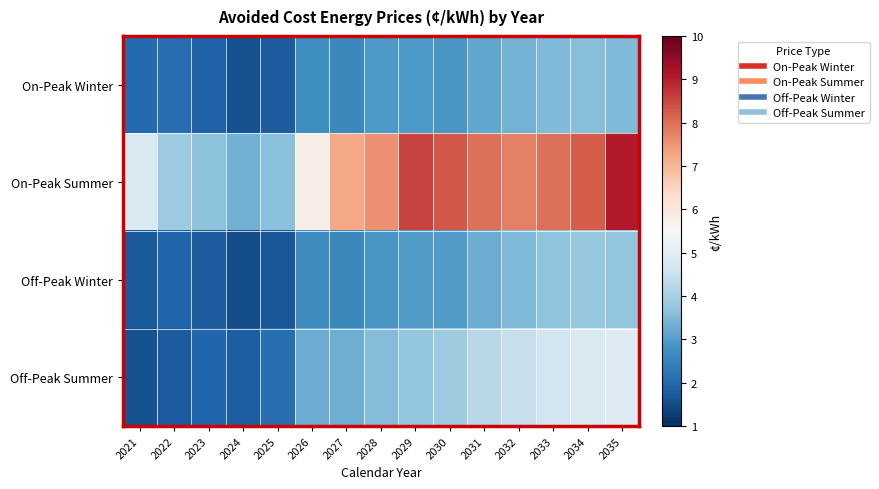

List the series in order of their peak value, highest first.

On-Peak Summer, Off-Peak Summer, Off-Peak Winter, On-Peak Winter